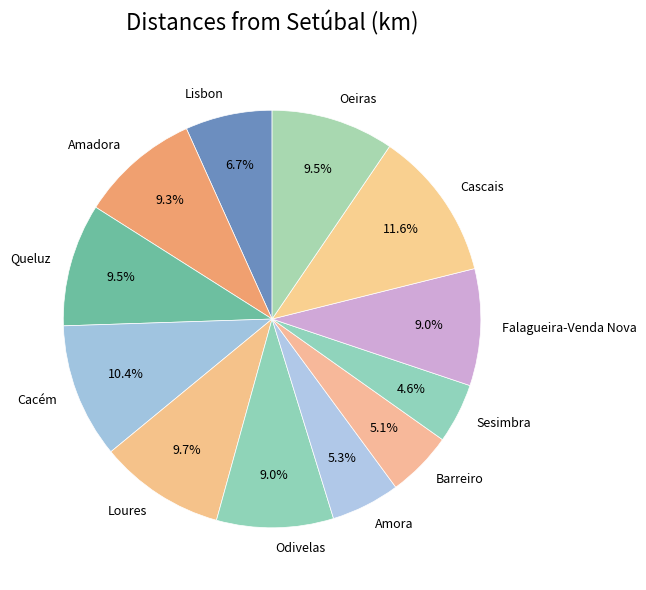

Combined, what portion of the pie is Lisbon and Oeiras?

16.2%